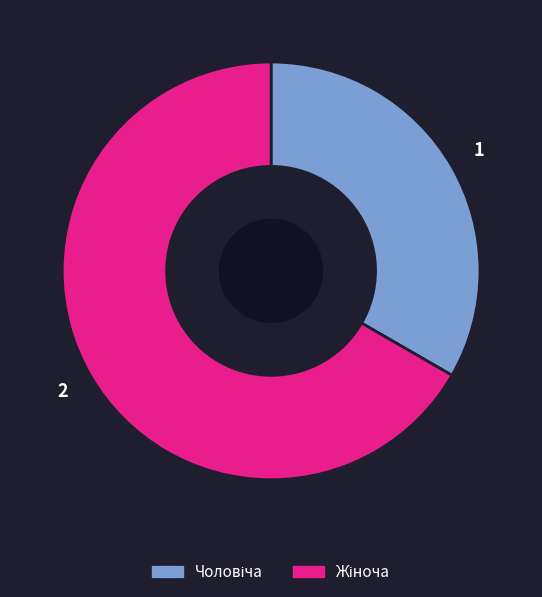

How many slices are in this pie chart?

2